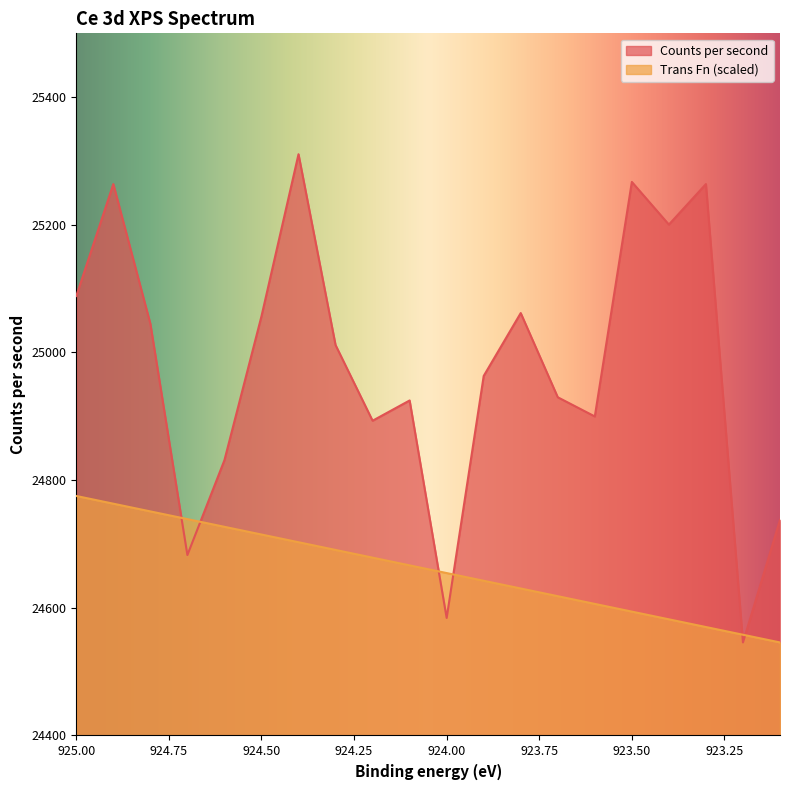

Which series changed the most between 924.1 and 923.2?

Counts per second